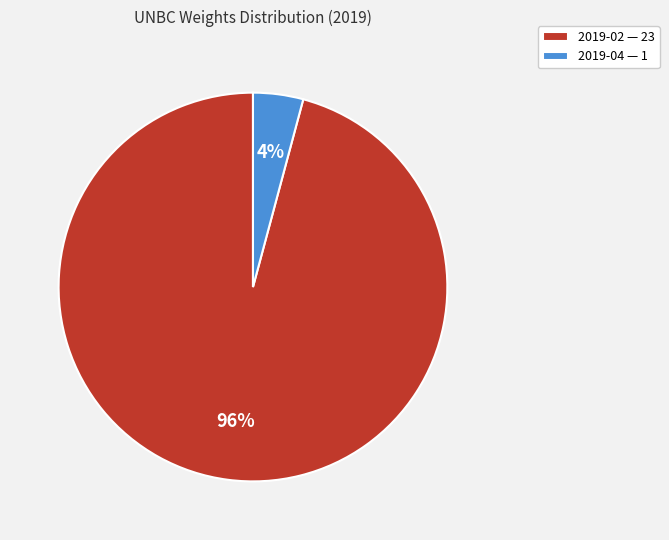

To the nearest percent, what is the average slice percentage?

50%